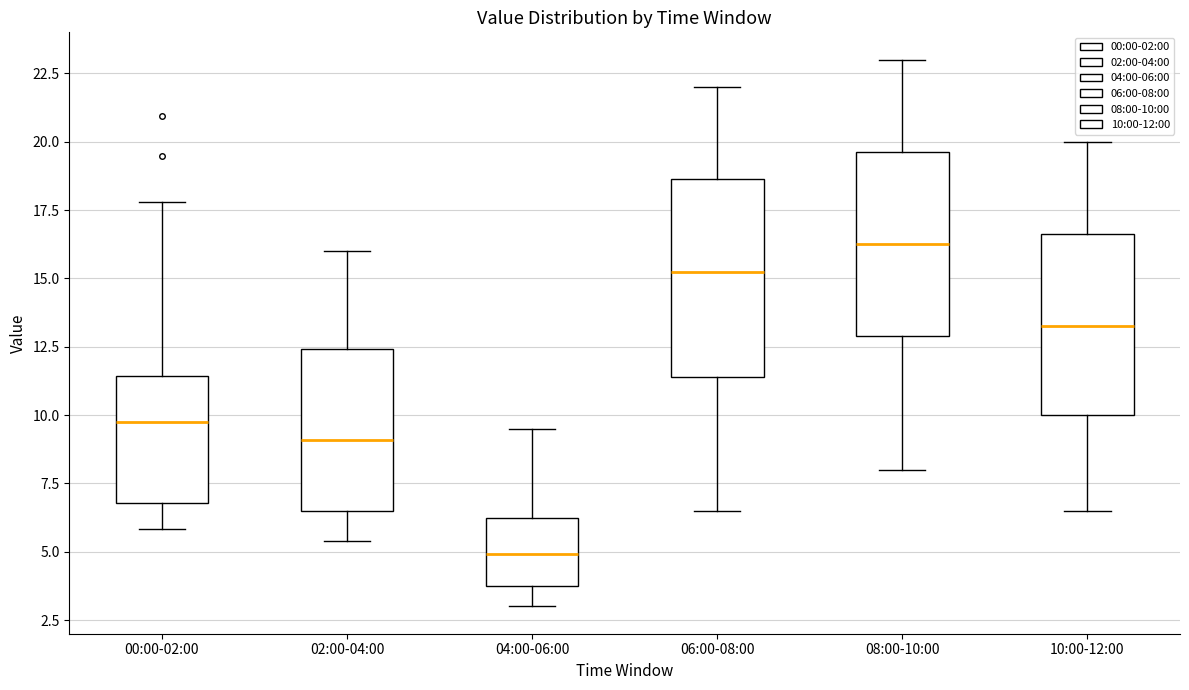

Which box is the tallest, from its lower edge to its upper edge?

06:00-08:00